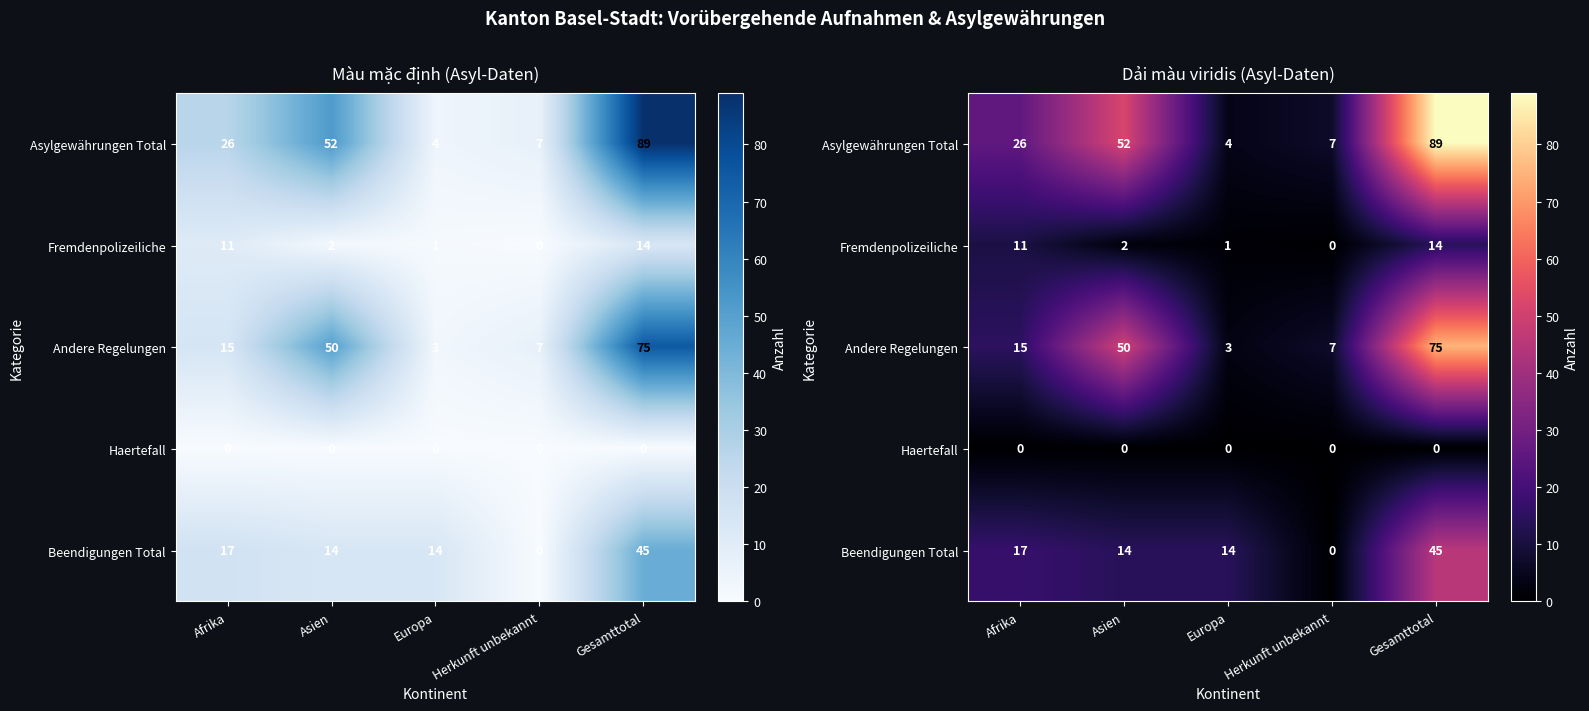

Rank the series by their average value, from lowest to highest.

Haertefall, Fremdenpolizeiliche, Beendigungen Total, Andere Regelungen, Asylgewährungen Total